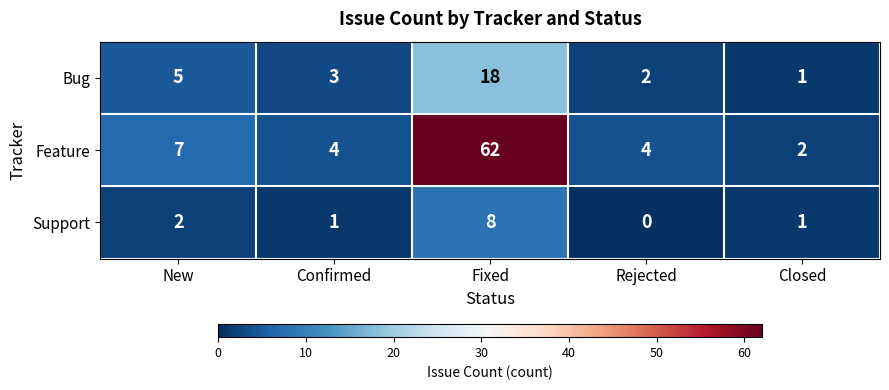

Between New and Fixed, which series saw the biggest shift?

Feature